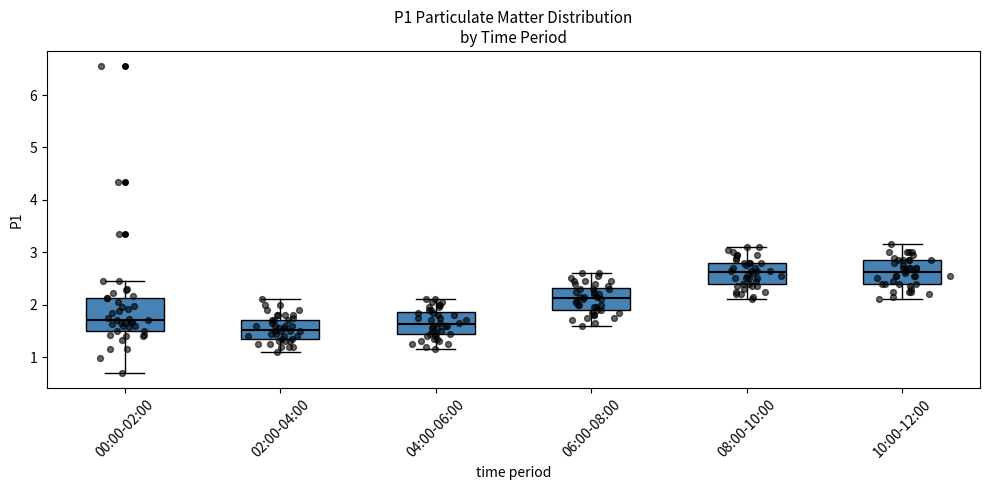

Which box has the lowest median line?

02:00-04:00